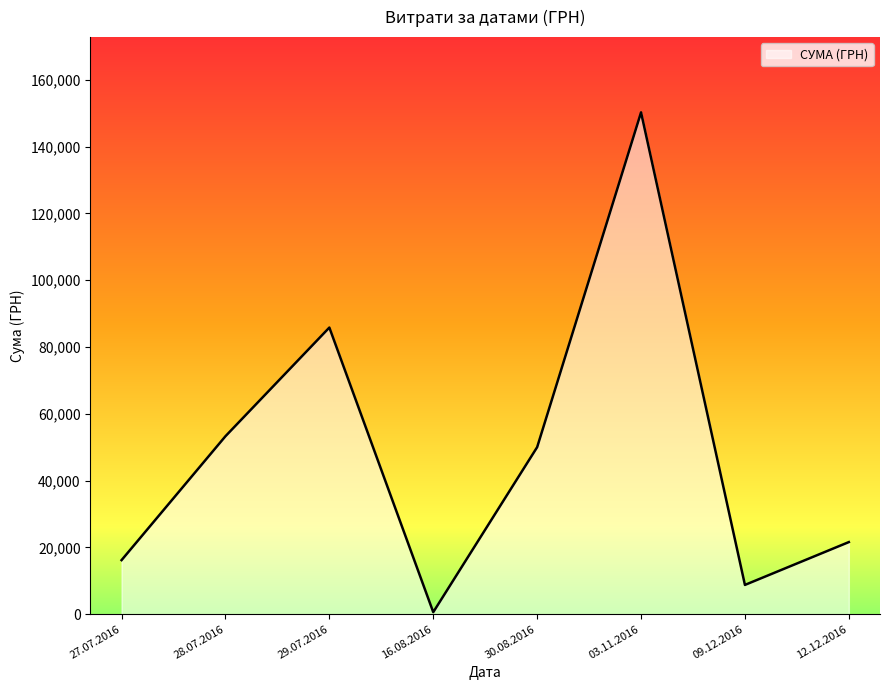

The chart shows a value of 147636.3 at 29.07.2016. True or false?

False